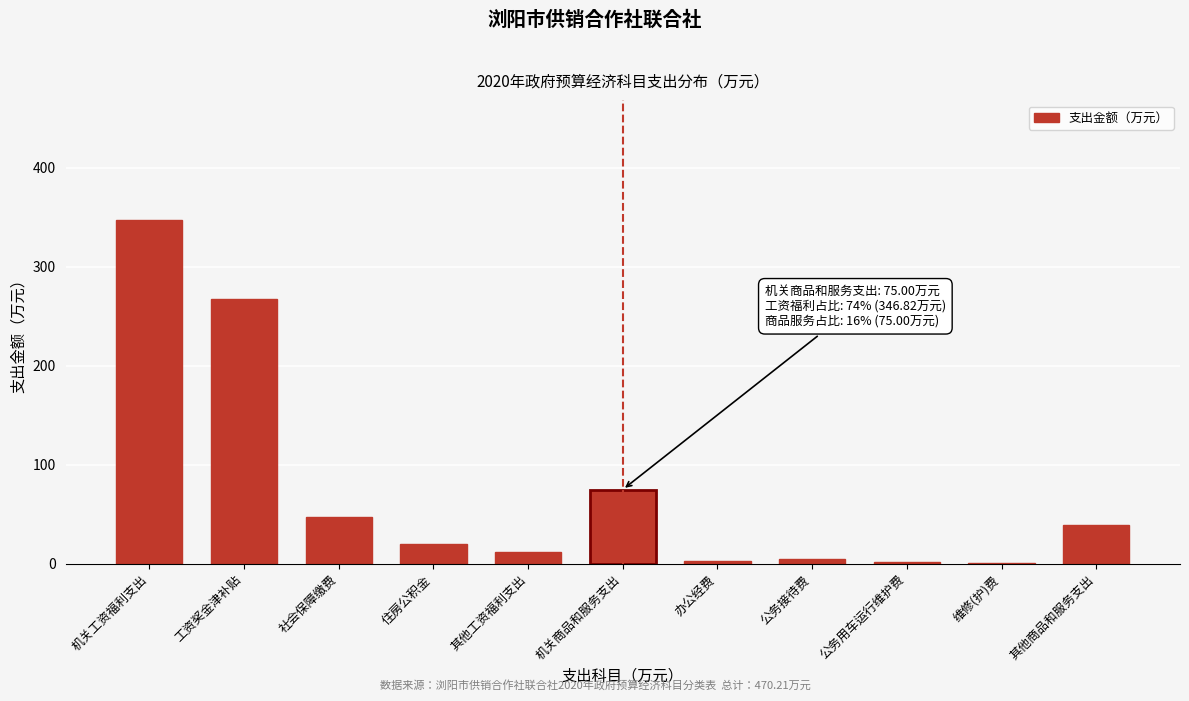

What is the sum of all values?

817.8